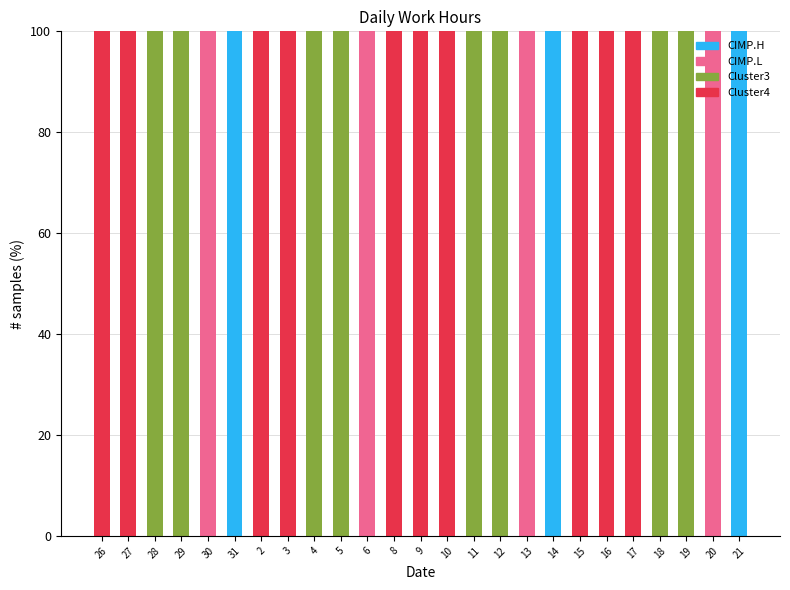

What is the total value across all series at 15?

100